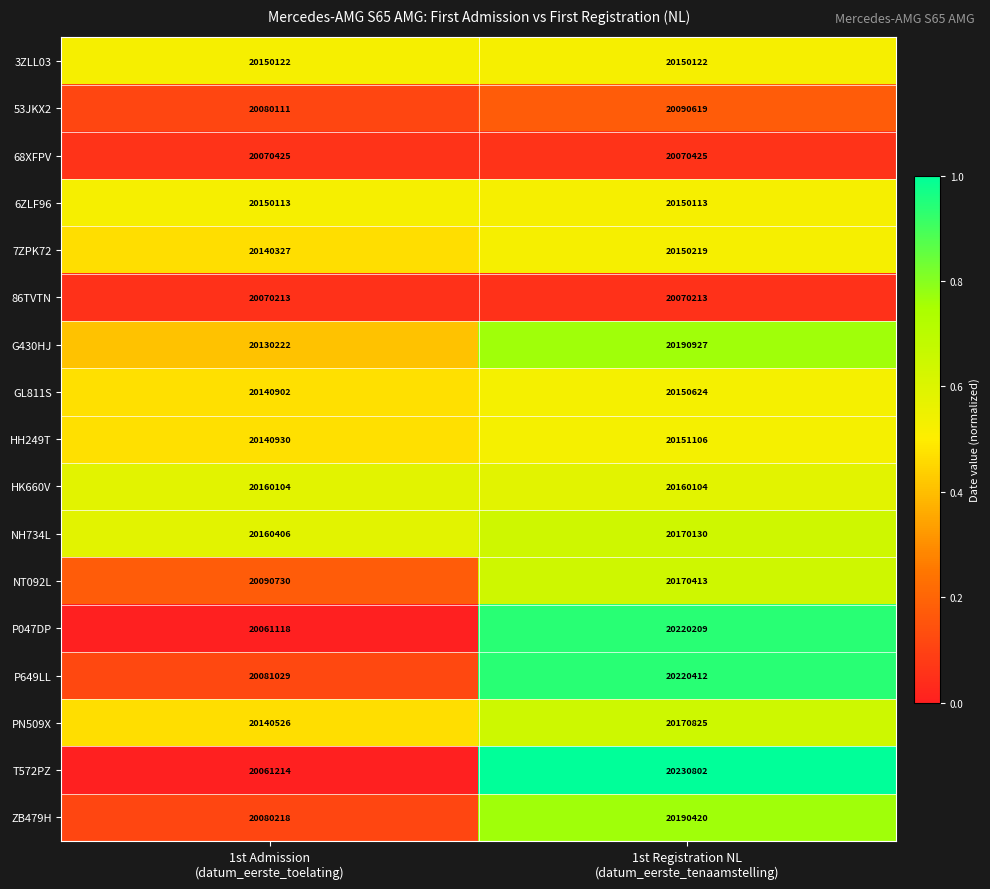

What is the greatest value displayed?

20230802